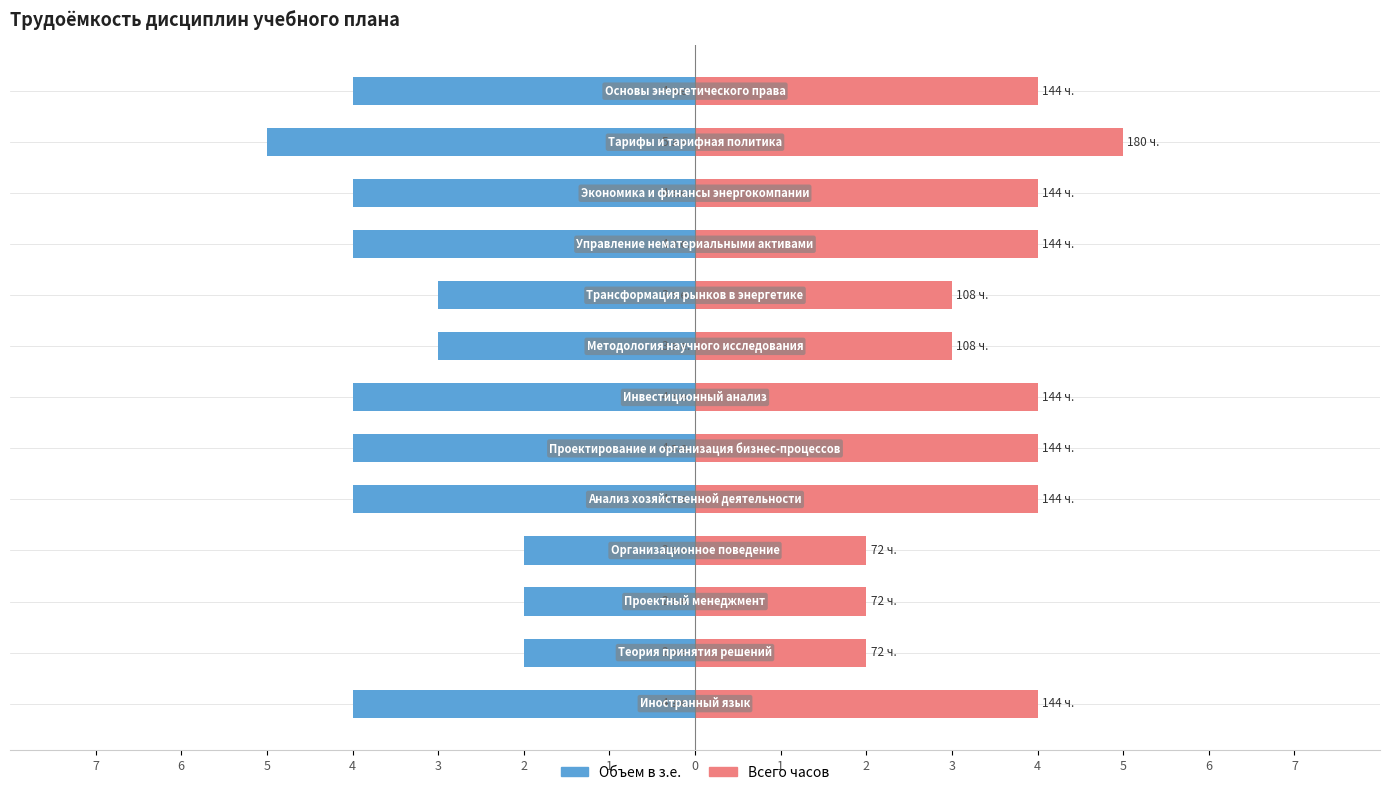

List the series in order of their peak value, highest first.

Всего часов, Объем в з.е.